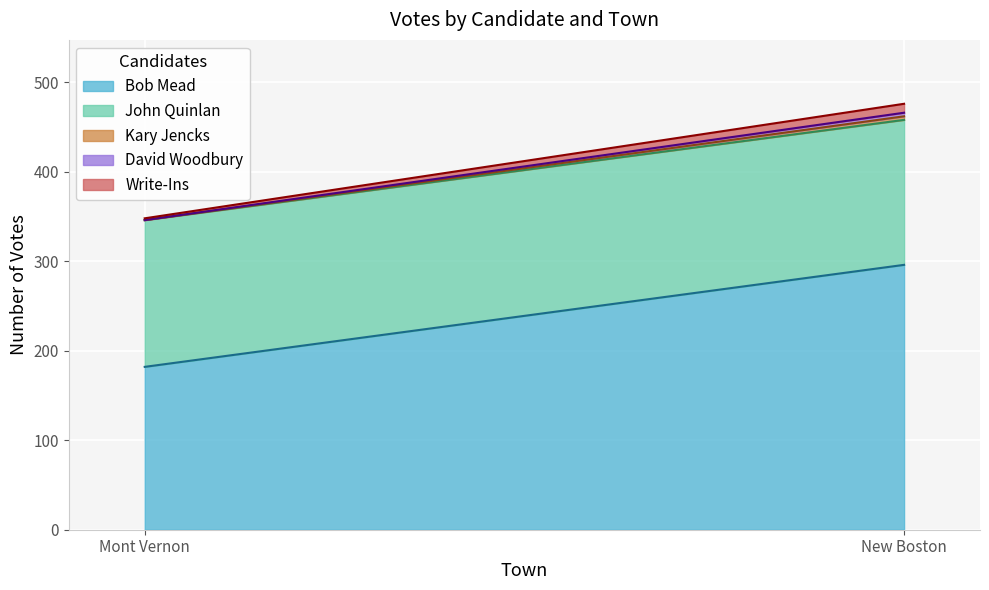

What is the total value across all series at Mont Vernon?

348